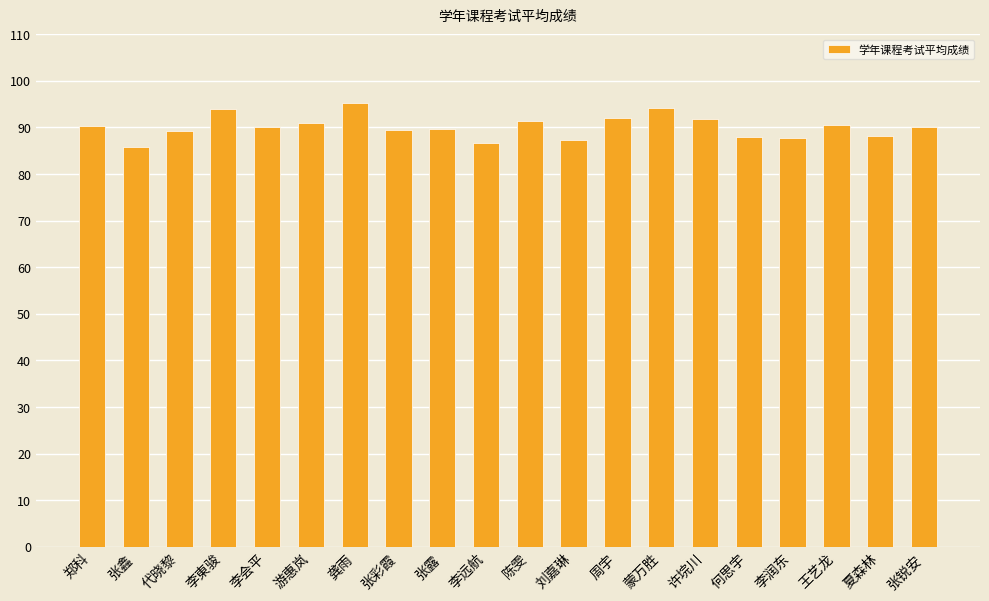

What is the label of the 7th bar from the right?

蒙万胜